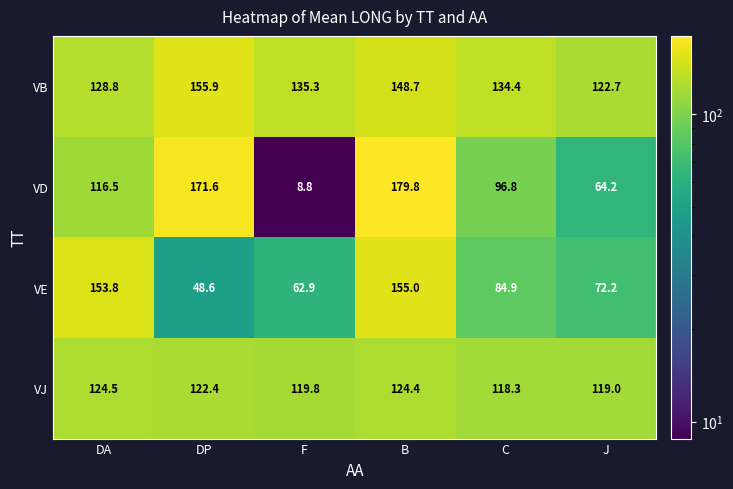

True or false: VJ has a value of 124.4 at B.

True